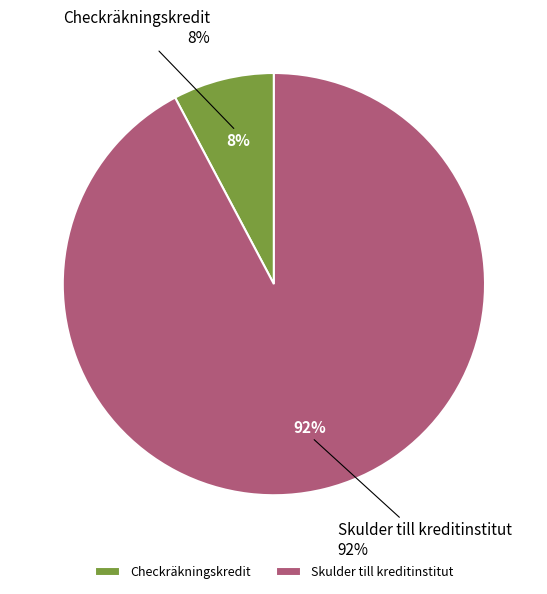

To the nearest percent, what is the combined percentage of Checkräkningskredit and Skulder till kreditinstitut?

100%